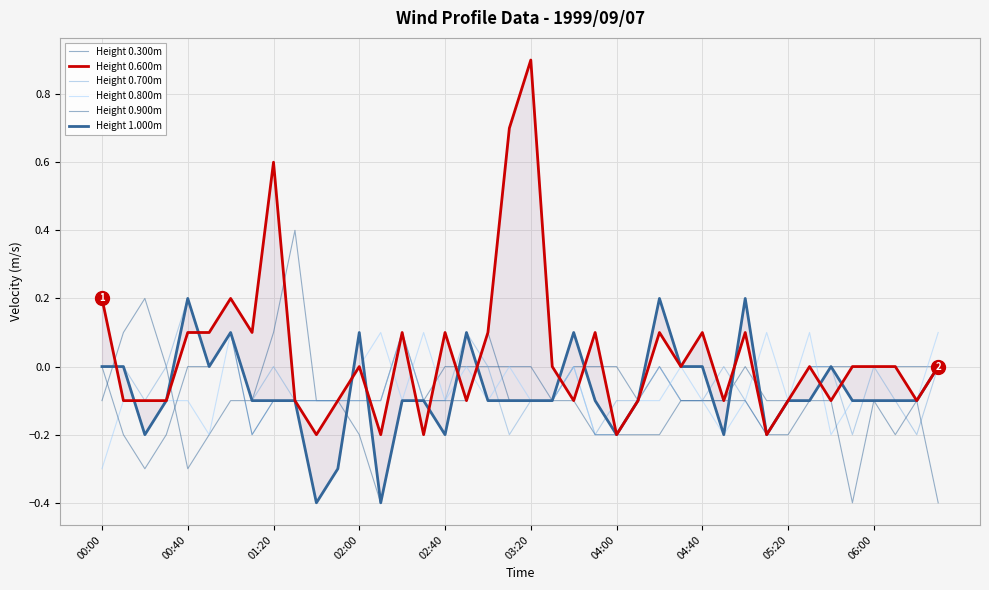

True or false: Height 0.900m and Height 0.600m intersect in this chart.

True